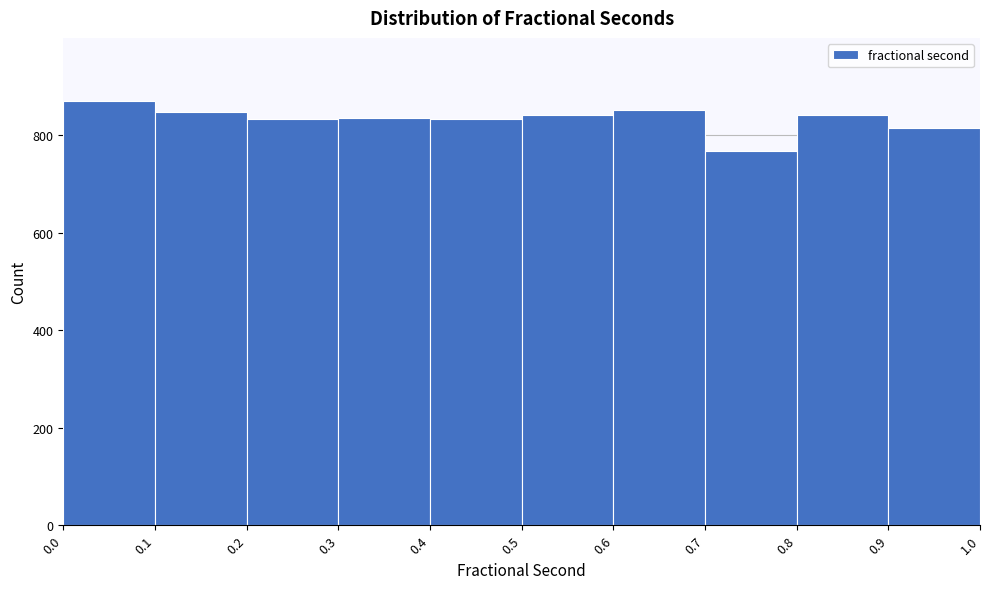

How tall is the bar that spans 0.9 to 1.0 on the x-axis? The values are not printed on the chart, so give them approximately, as read against the axis.

820